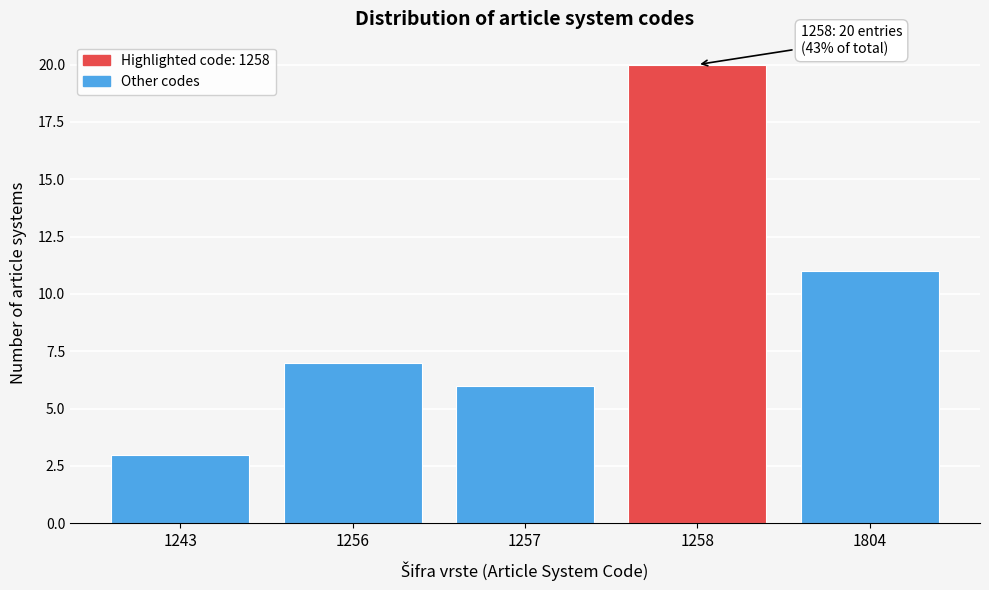

Reading left to right, list all the values displayed in this chart.

1243=3	1256=7	1257=6	1258=20	1804=11